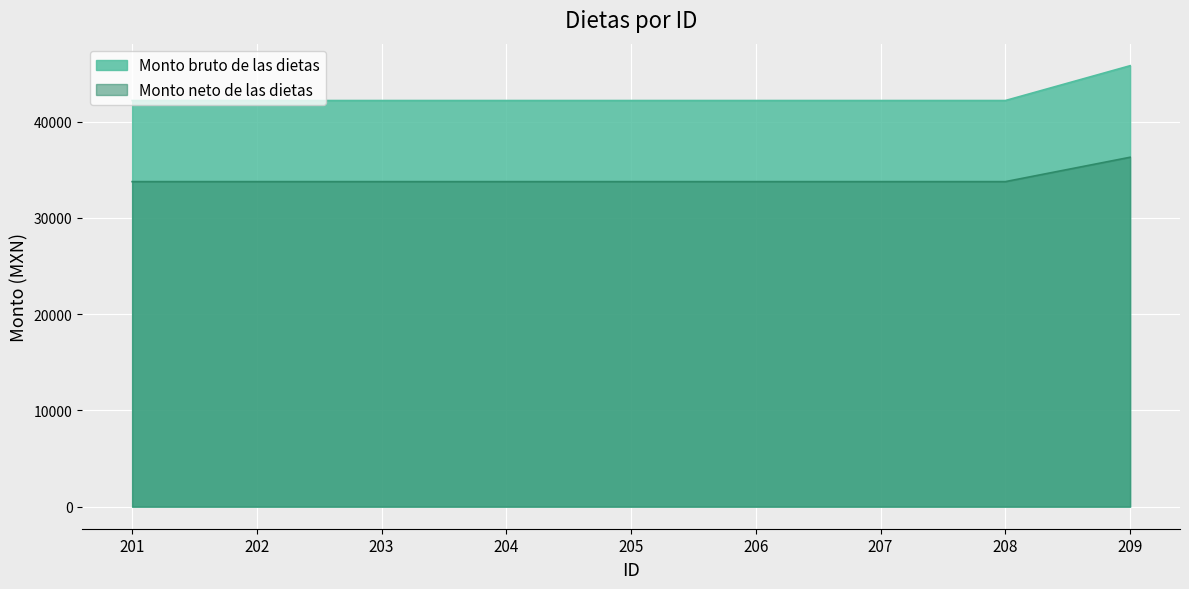

At which category does the chart reach its peak across all series?

209